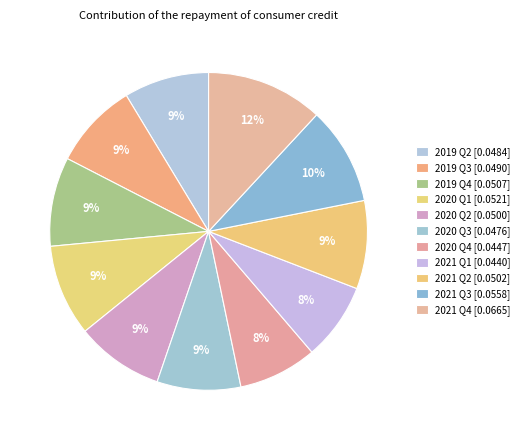

How many slices are in this pie chart?

11